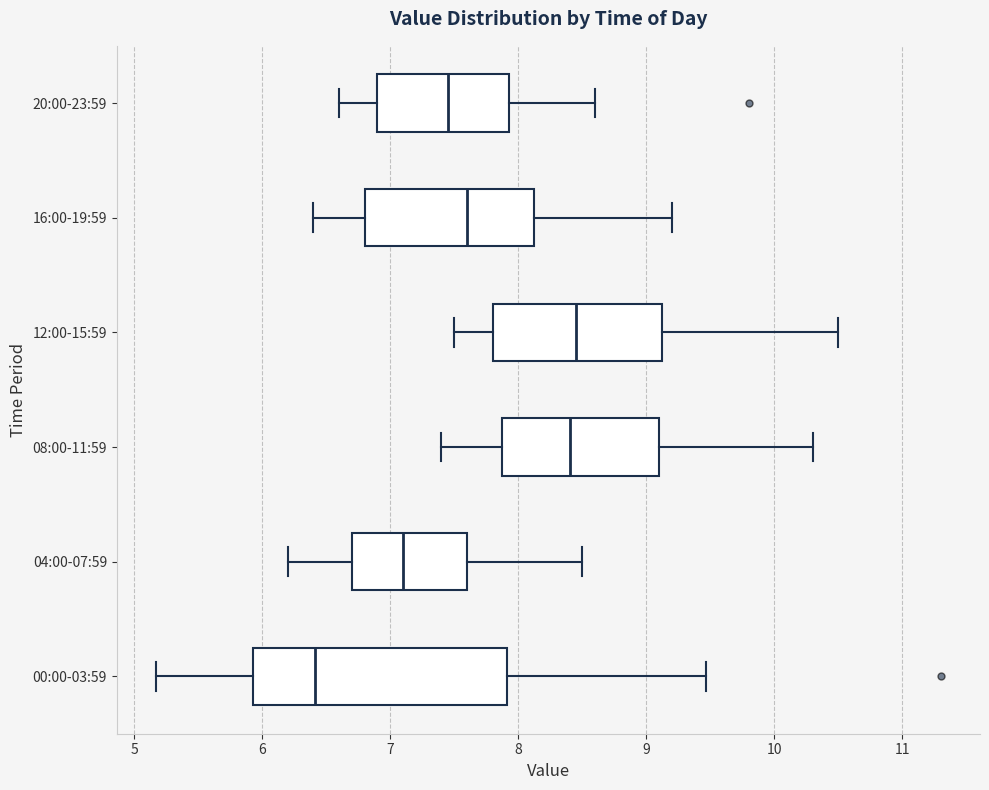

Reading bottom to top, read every box against the x-axis: the position of its median line, the range the box covers, and the ends of its whiskers. The values are not printed on the chart, so give them approximately, as read against the axis.

00:00-03:59: median 6.4, box 5.9 to 7.9, whiskers 5.2 to 9.5
04:00-07:59: median 7.1, box 6.7 to 7.6, whiskers 6.2 to 8.5
08:00-11:59: median 8.4, box 7.9 to 9.1, whiskers 7.4 to 10.3
12:00-15:59: median 8.5, box 7.8 to 9.1, whiskers 7.5 to 10.5
16:00-19:59: median 7.6, box 6.8 to 8.1, whiskers 6.4 to 9.2
20:00-23:59: median 7.5, box 6.9 to 7.9, whiskers 6.6 to 8.6